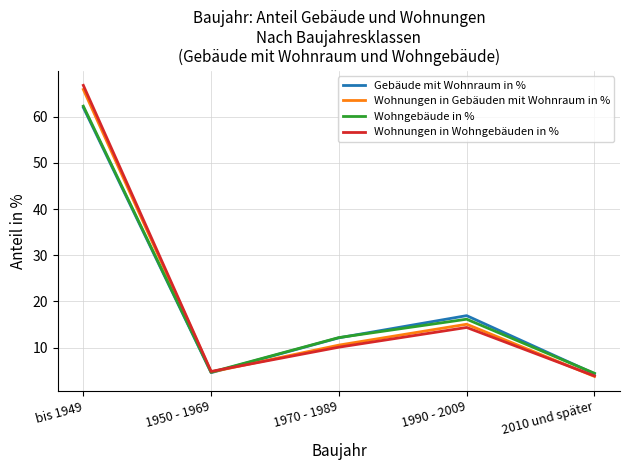

What is the average value of the Wohngebäude in % series?

20.0